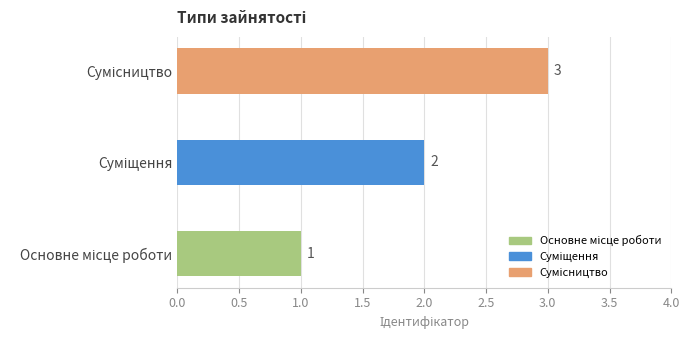

What is the maximum value shown in the chart?

3